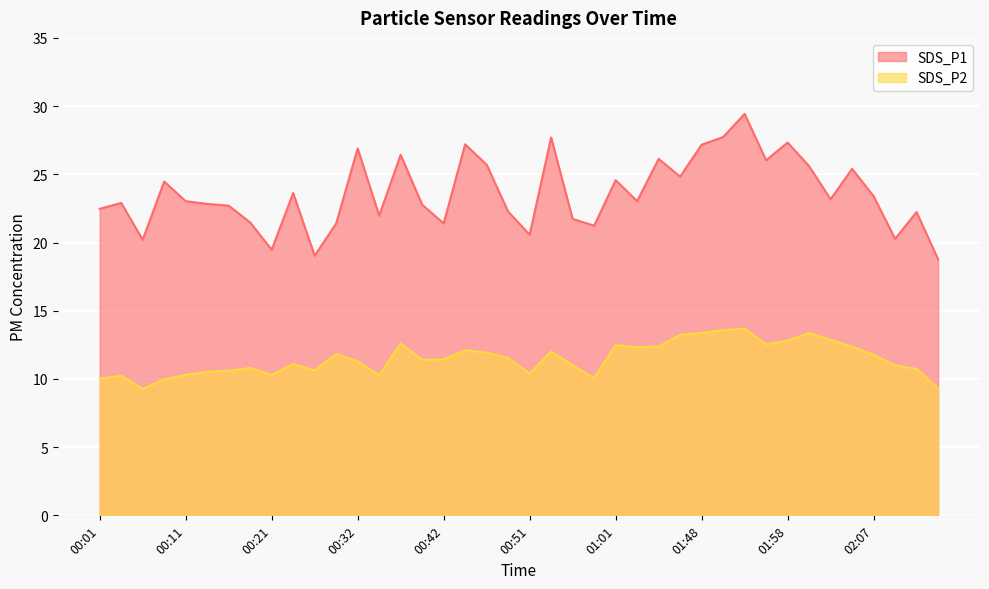

What is the difference between the highest and lowest values at 02:03?

10.3